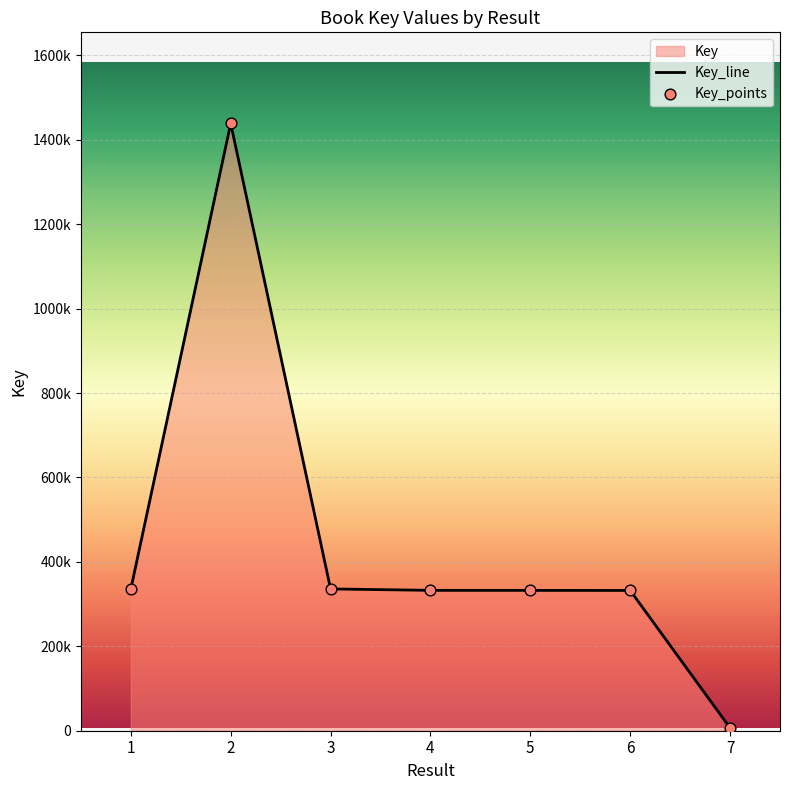

What is the change in value from 2 to 6?

-1106302